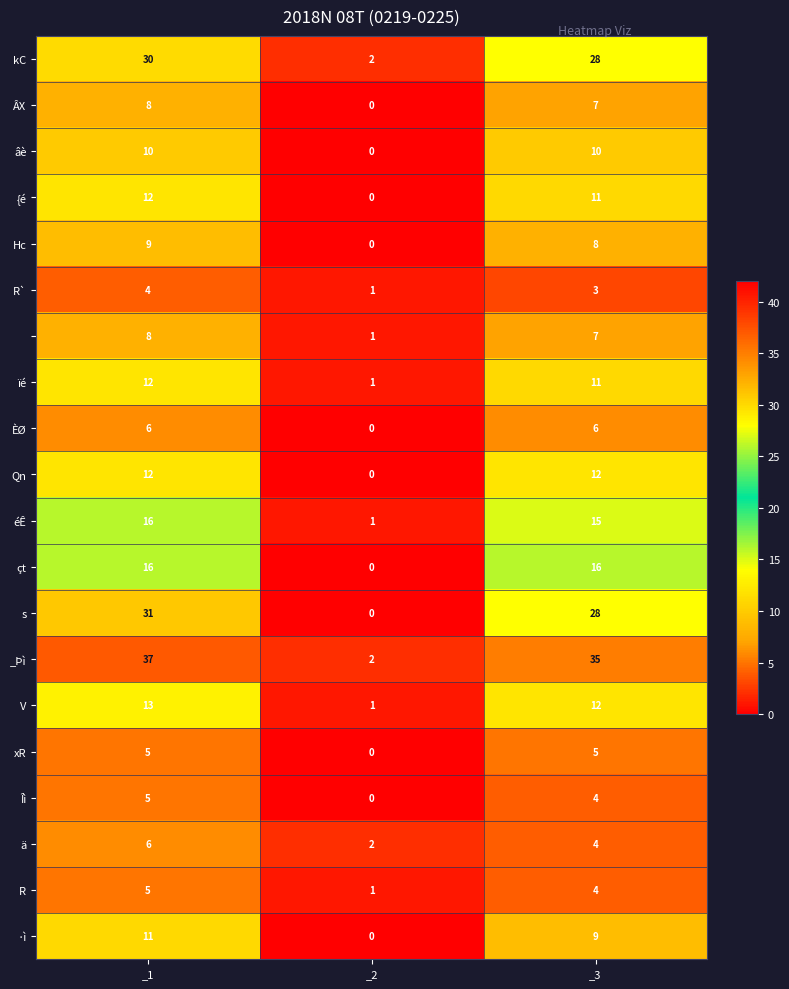

What is the spread (max minus min) of values at _3?

32